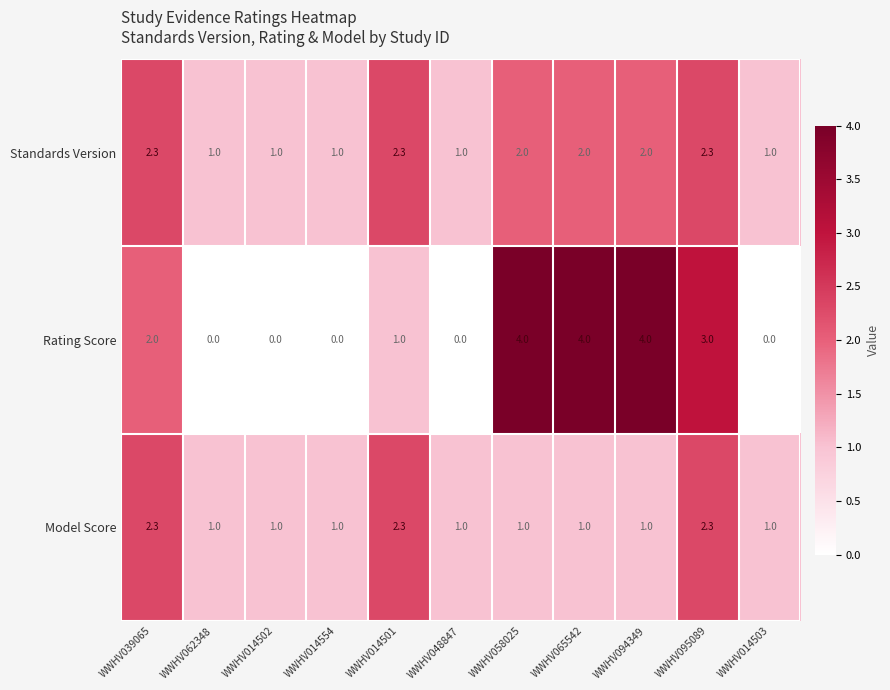

True or false: Standards Version has a value of 2.0 at WWHV094349.

True